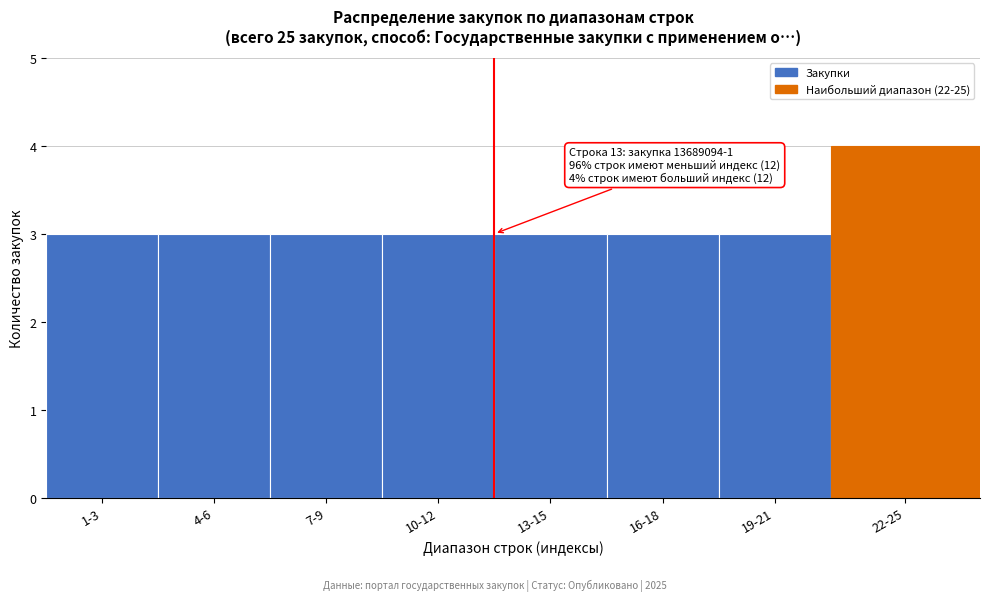

Reading left to right, list all the values displayed in this chart.

3	3	3	3	3	3	3	4